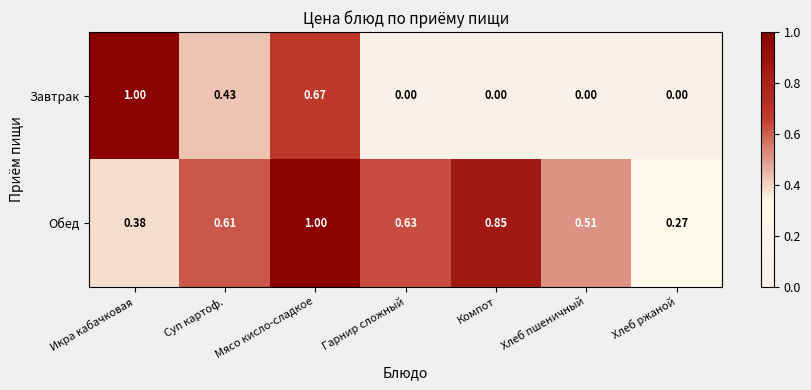

How many categories are shown in the chart?

7